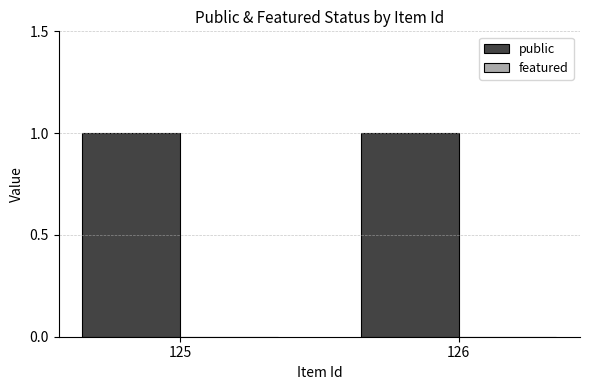

Rank the series at 126 from lowest to highest value.

featured, public